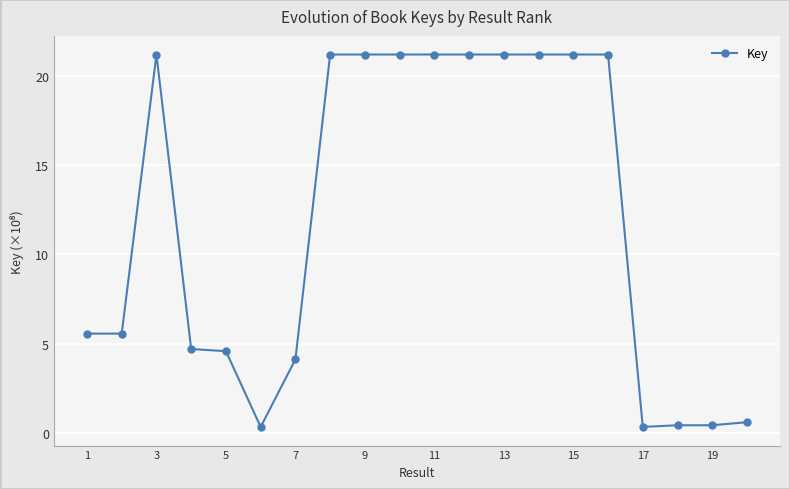

What is the average value?

11.9